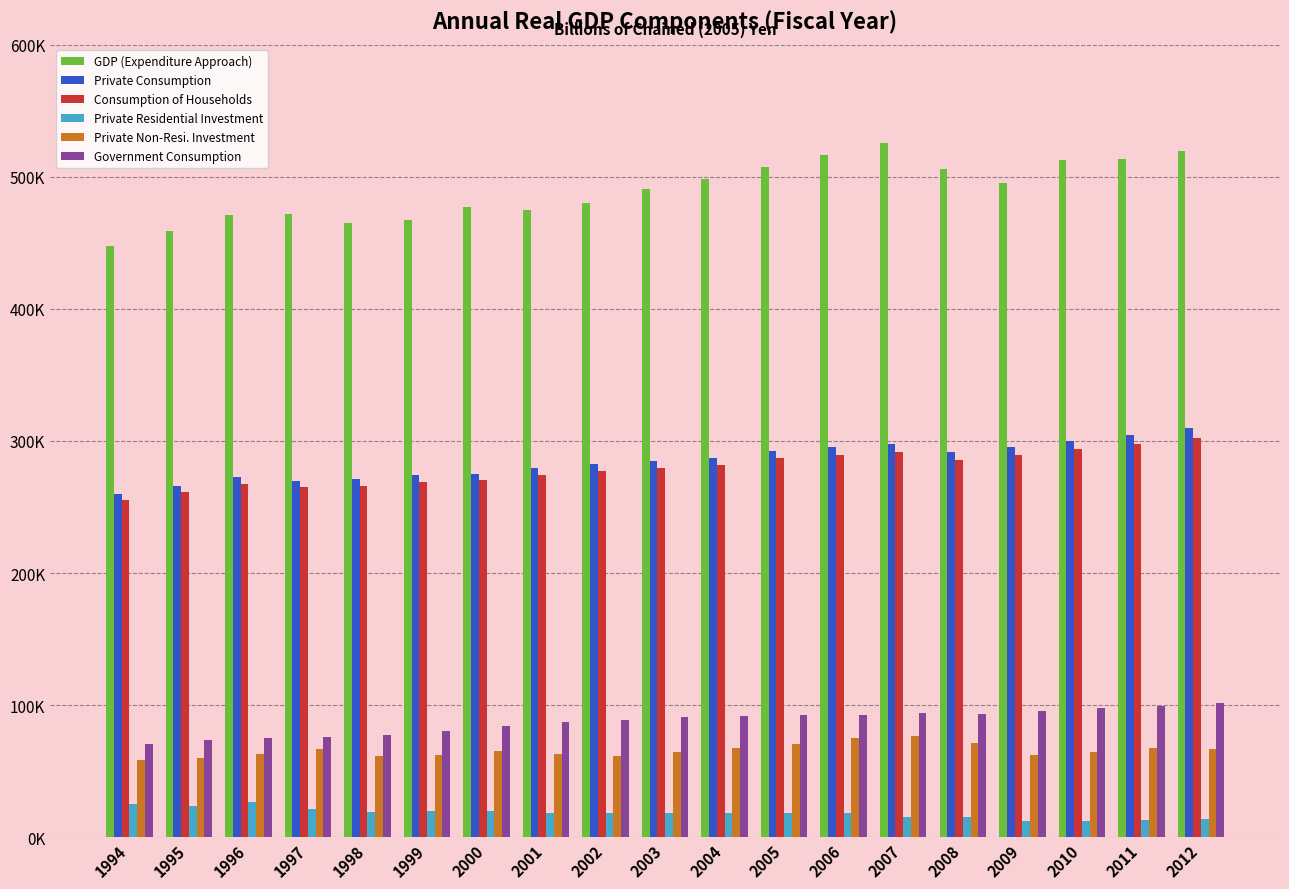

What is the sum of the Consumption of Households values at 1999 and 2010?

562191.4